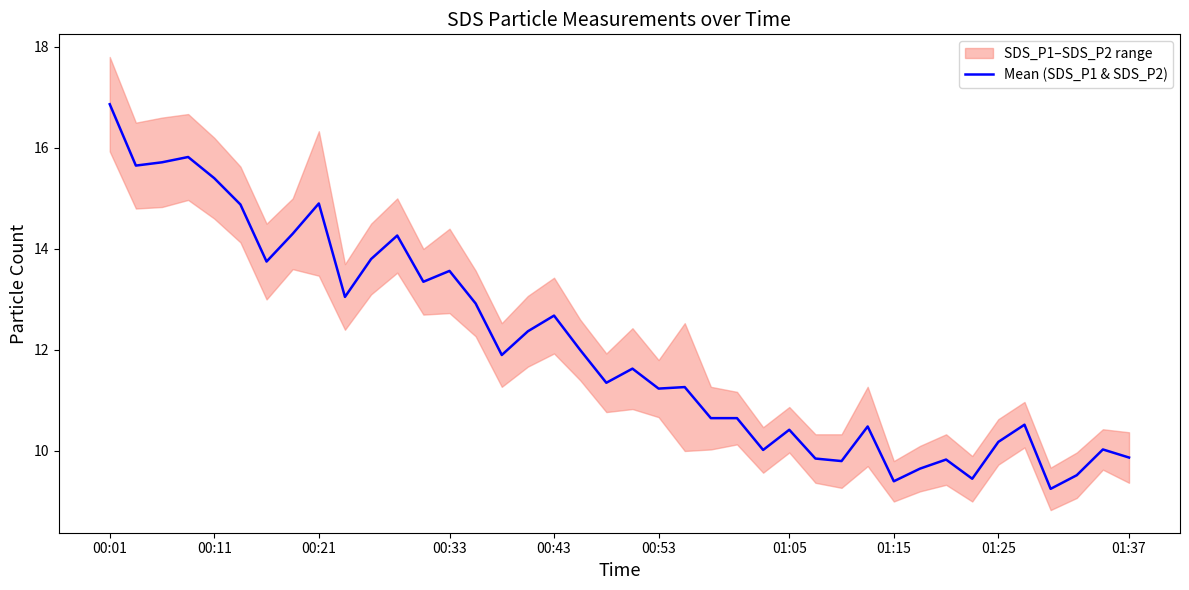

Where does the Mean (SDS_P1 & SDS_P2) series first go above 11?

00:01